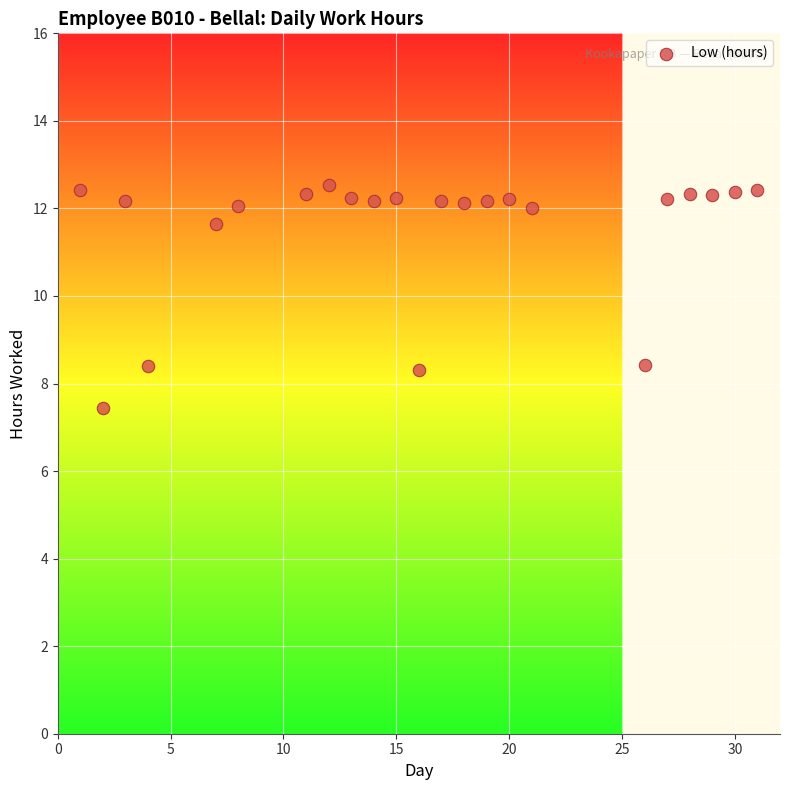

What is the range of Y values (max minus min)?

5.1